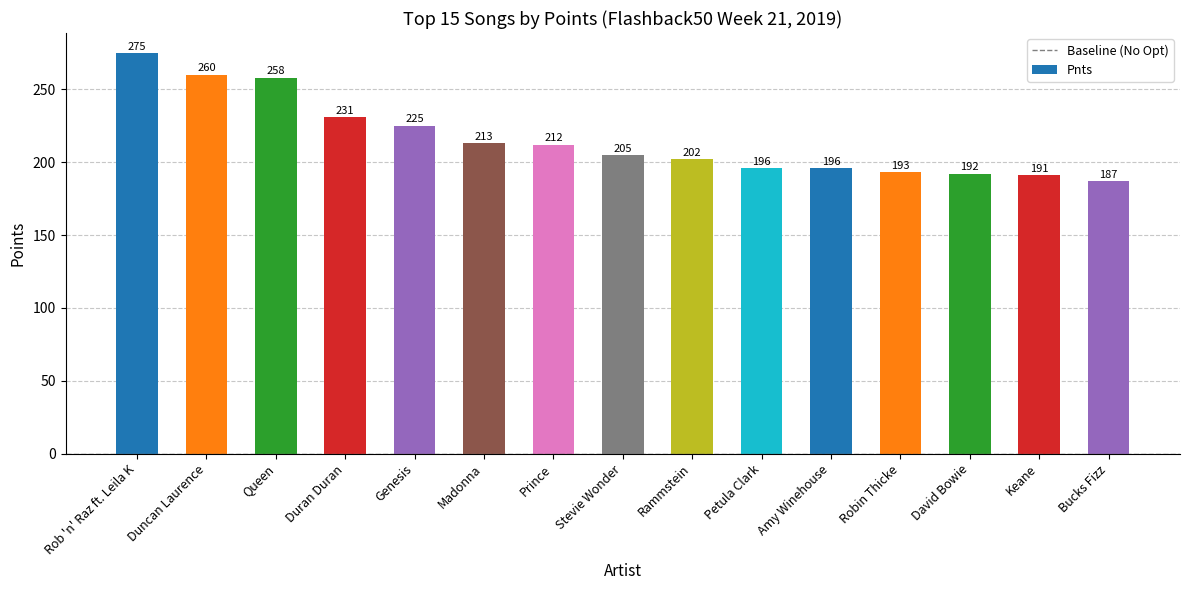

True or false: the data shows 258 at Queen.

True